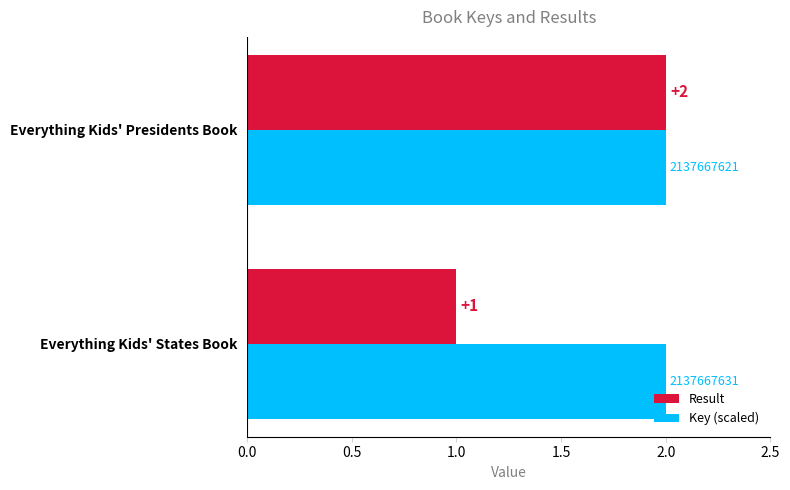

What is the sum of all Result values?

3.0